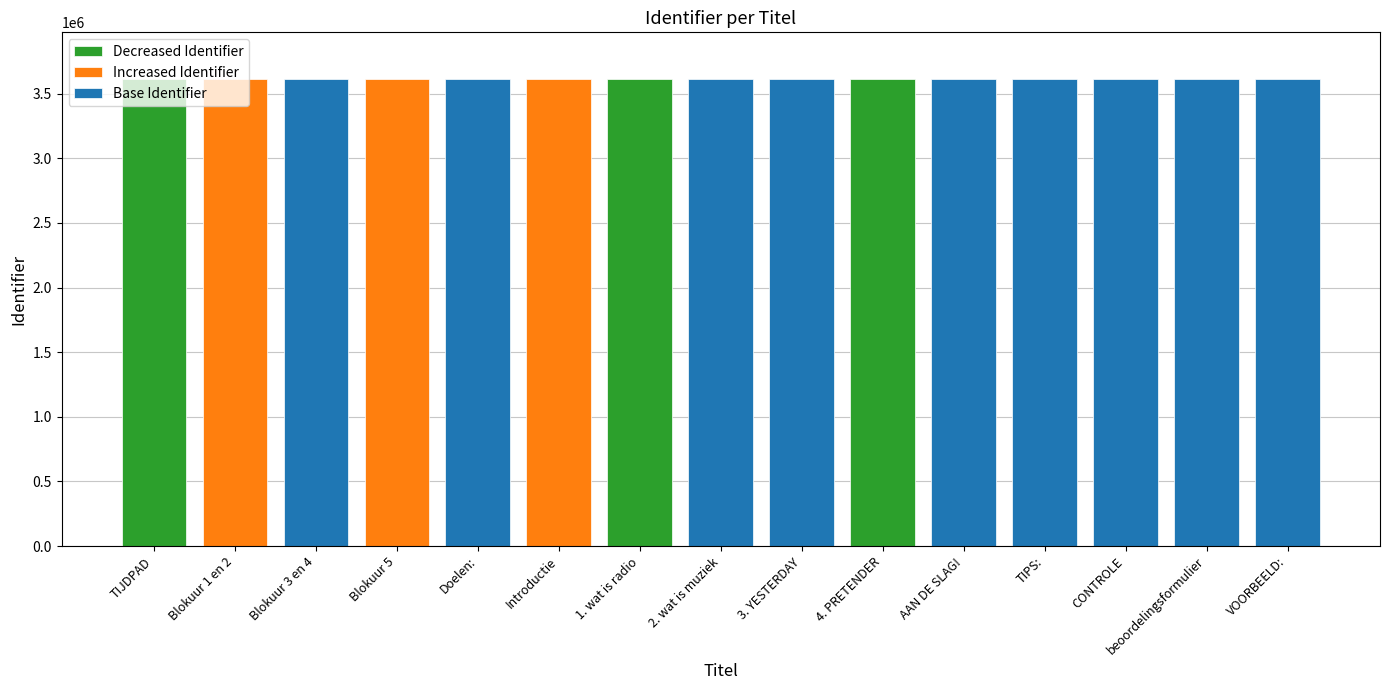

What is the value of the 13th bar from the left?

3612809